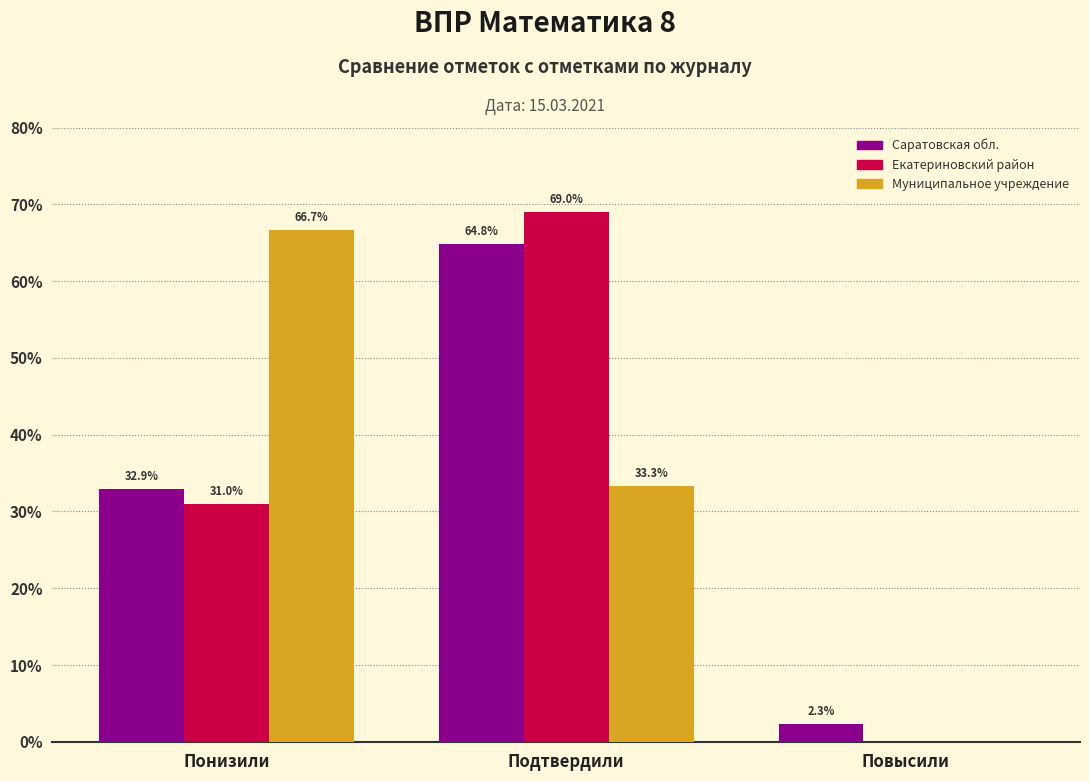

Reading left to right, list all the values displayed in this chart.

Саратовская обл.: Понизили=32.9	Подтвердили=64.8	Повысили=2.3
Екатериновский район: Понизили=31.0	Подтвердили=69.0	Повысили=0.0
Муниципальное учреждение: Понизили=66.7	Подтвердили=33.3	Повысили=0.0